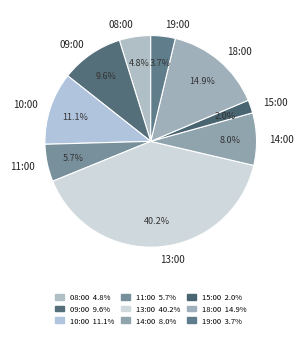

Does 13:00 represent more than half of the total?

No